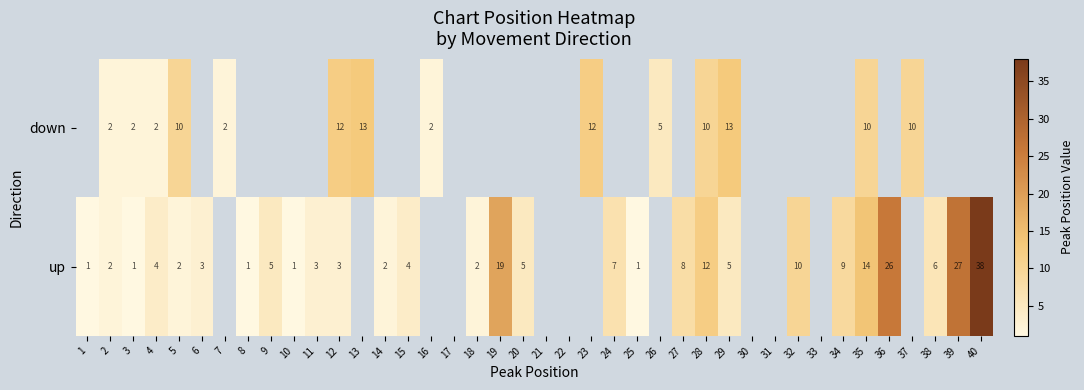

True or false: up has a value of 4 at 24.

False